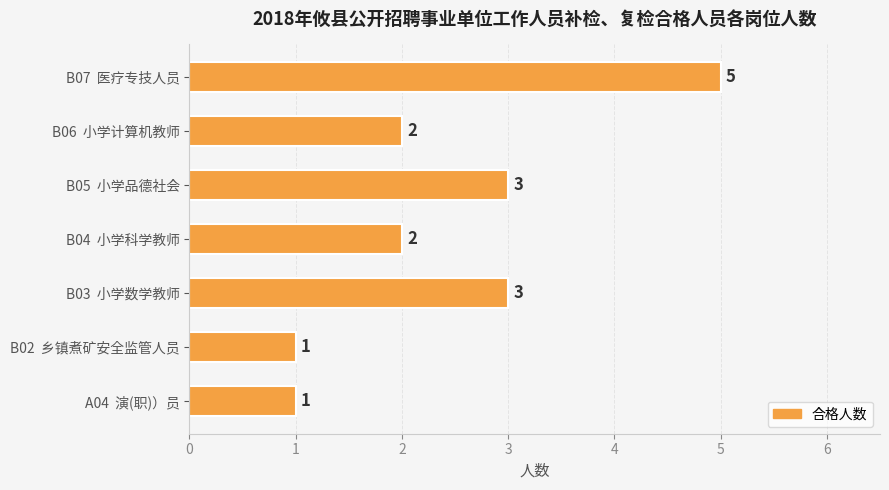

What is the ratio of the value at B03  小学数学教师 to the value at B02  乡镇煮矿安全监管人员?

3.0